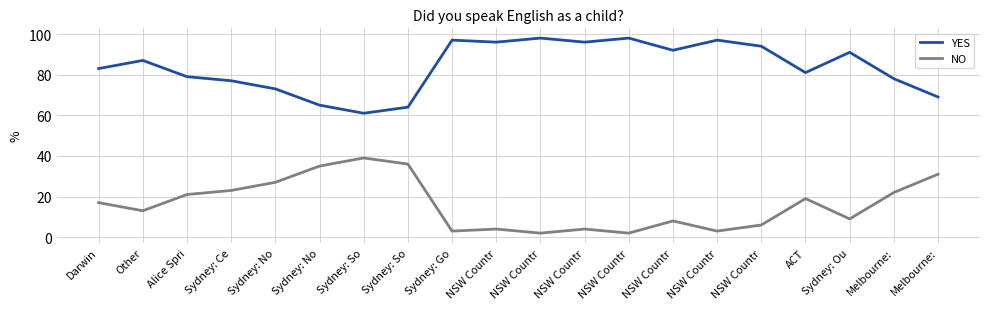

At which category does the chart reach its minimum across all series?

NSW Countr